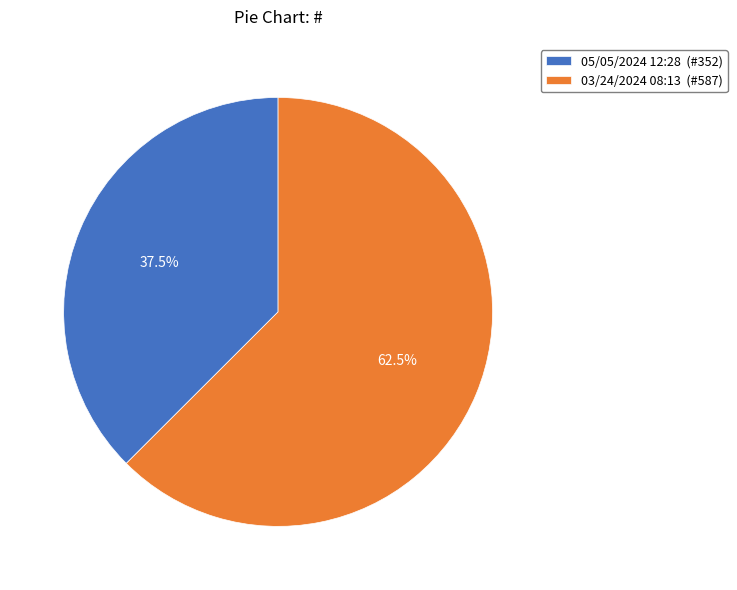

Rank the categories by value from lowest to highest.

05/05/2024 12:28, 03/24/2024 08:13